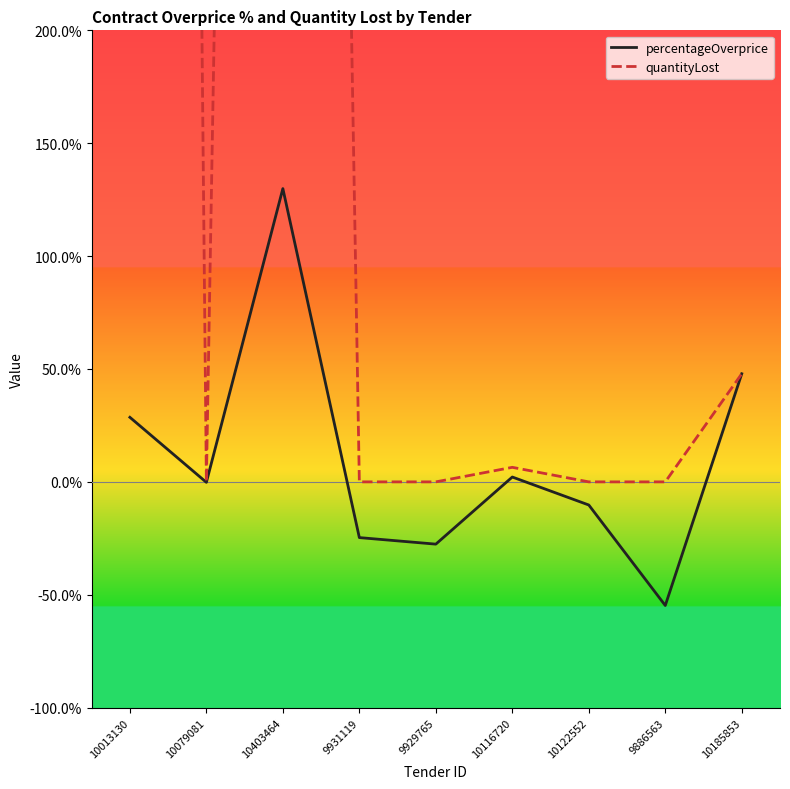

Where is percentageOverprice nearest to the value 0?

10079081